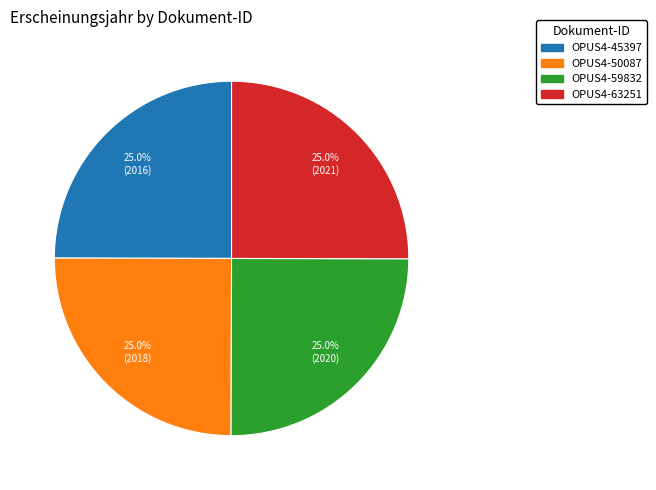

What percentage do OPUS4-45397 and OPUS4-63251 together represent?

50.0%